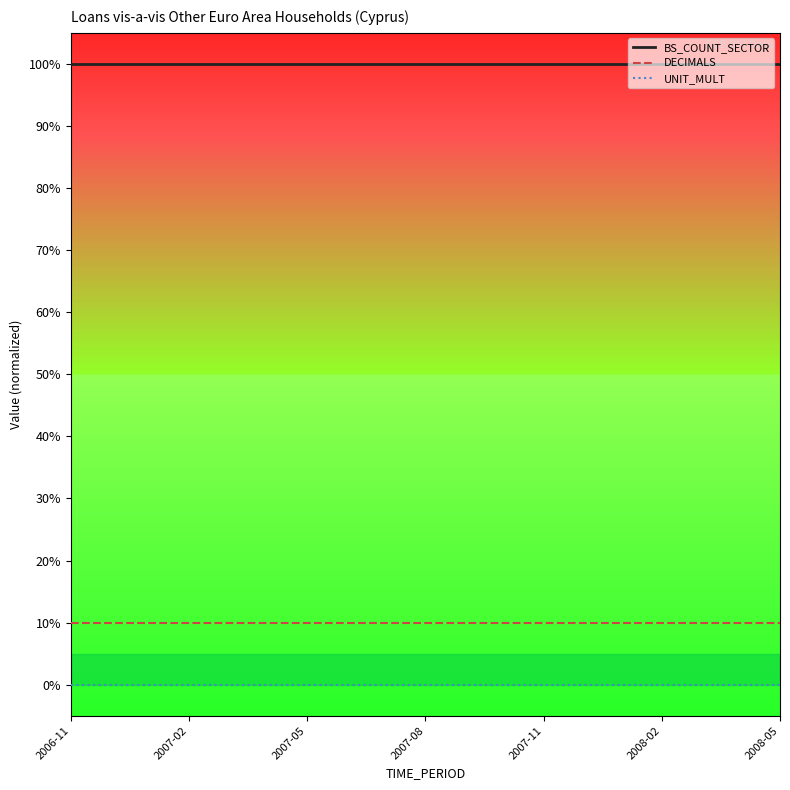

Reading right to left, list all the values displayed in this chart.

BS_COUNT_SECTOR: 100	100	100	100	100	100	100	100	100	100	100	100	100	100	100	100	100	100	100
DECIMALS: 10	10	10	10	10	10	10	10	10	10	10	10	10	10	10	10	10	10	10
UNIT_MULT: 0	0	0	0	0	0	0	0	0	0	0	0	0	0	0	0	0	0	0